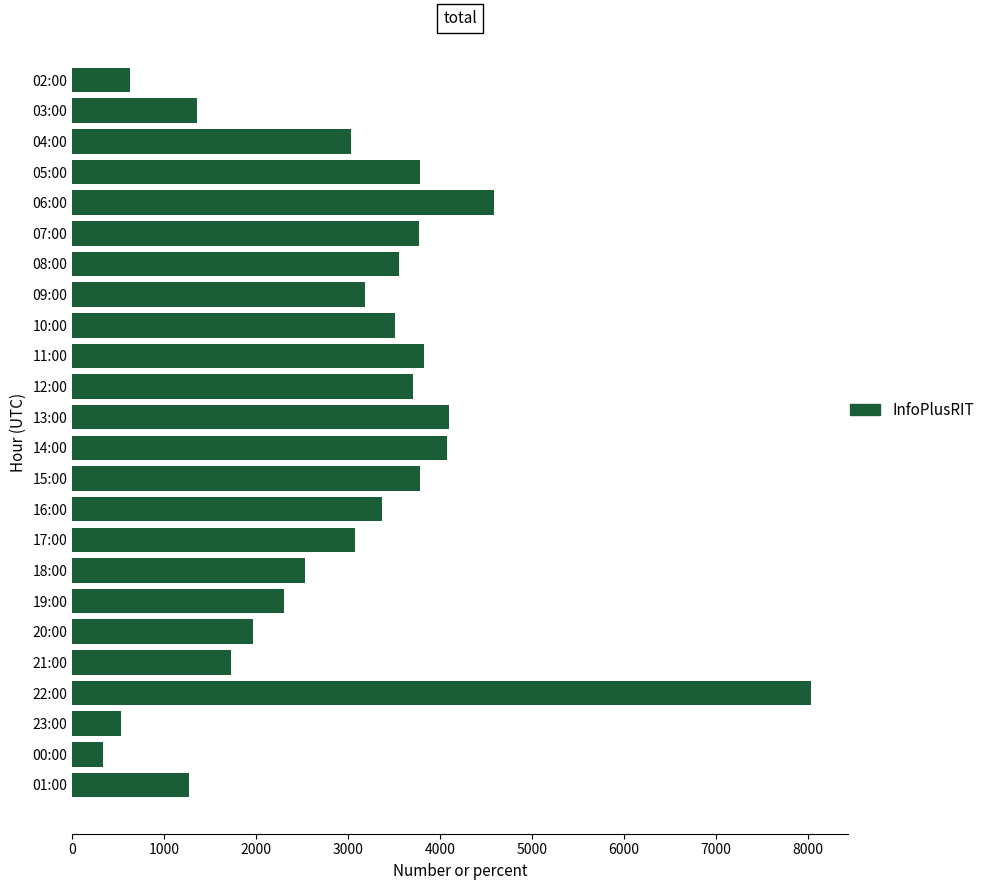

How many bars are there in total?

24